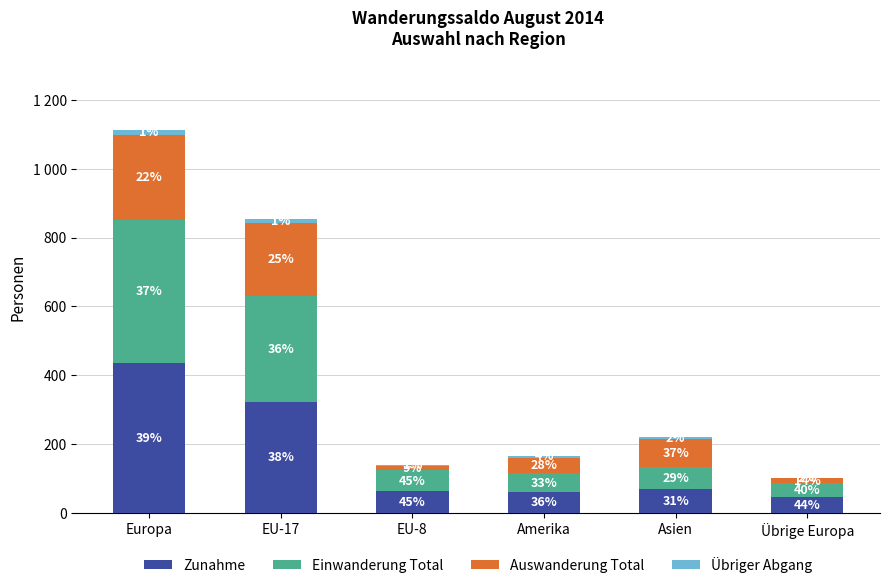

True or false: Einwanderung Total has a value of 99 at EU-8.

False